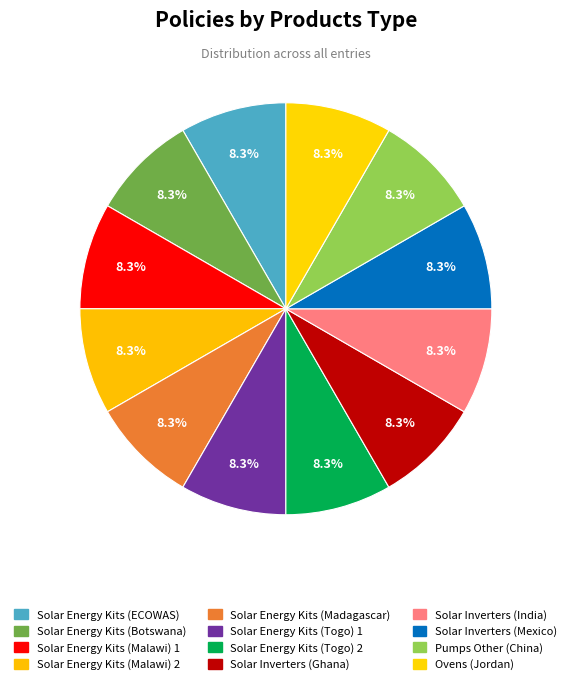

Count the number of slices in the pie.

12